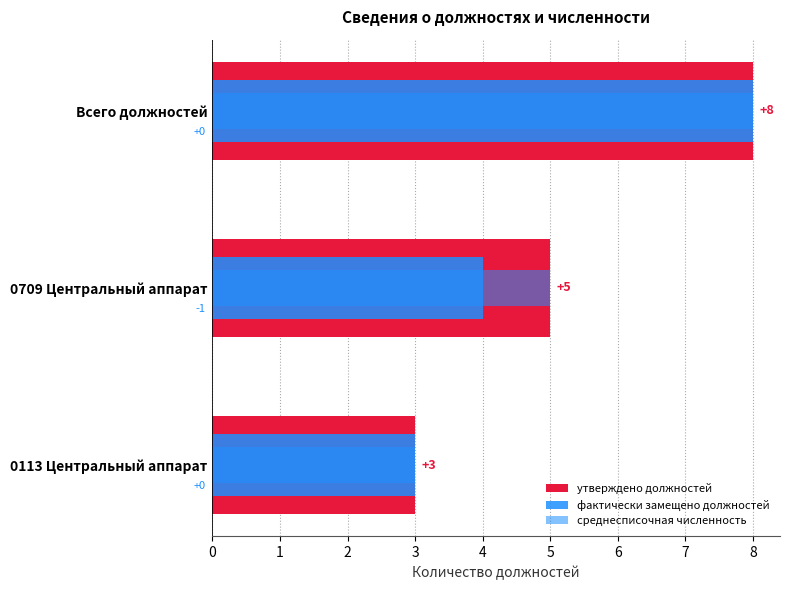

Count the number of categories in the chart.

3